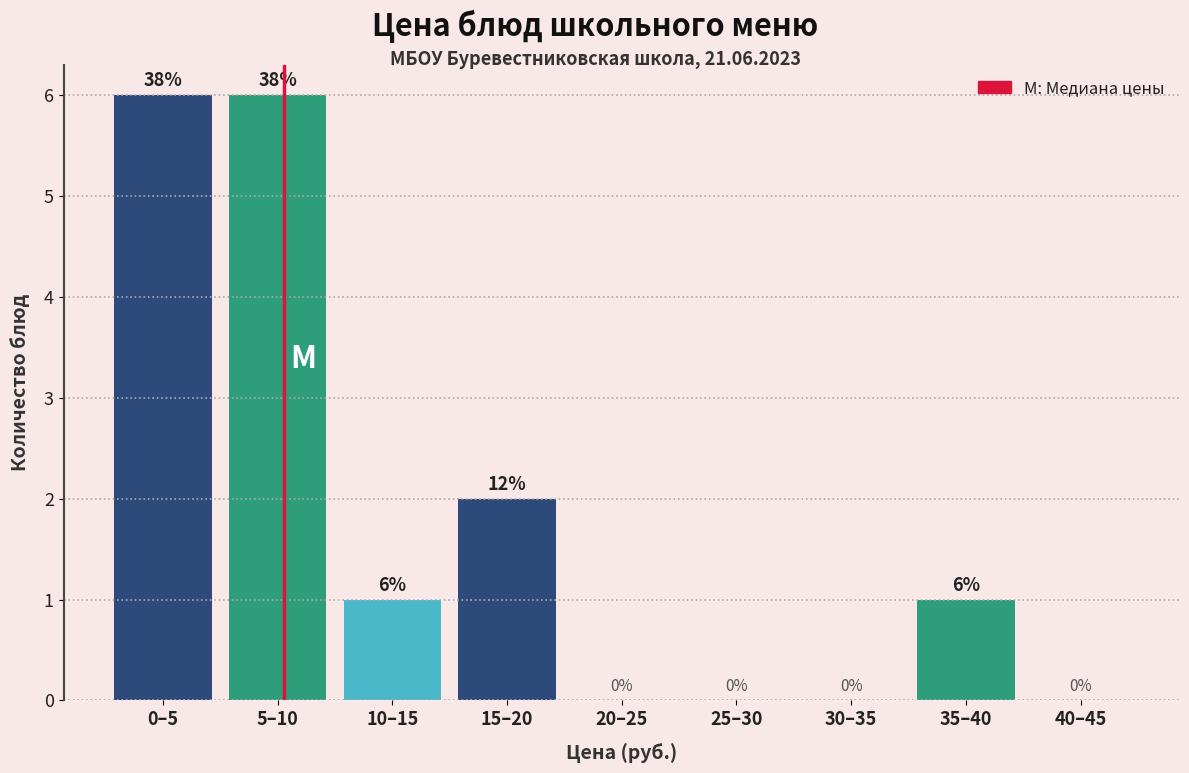

Reading left to right, transcribe all the data shown in this chart.

0–5=6	5–10=6	10–15=1	15–20=2	20–25=0	25–30=0	30–35=0	35–40=1	40–45=0